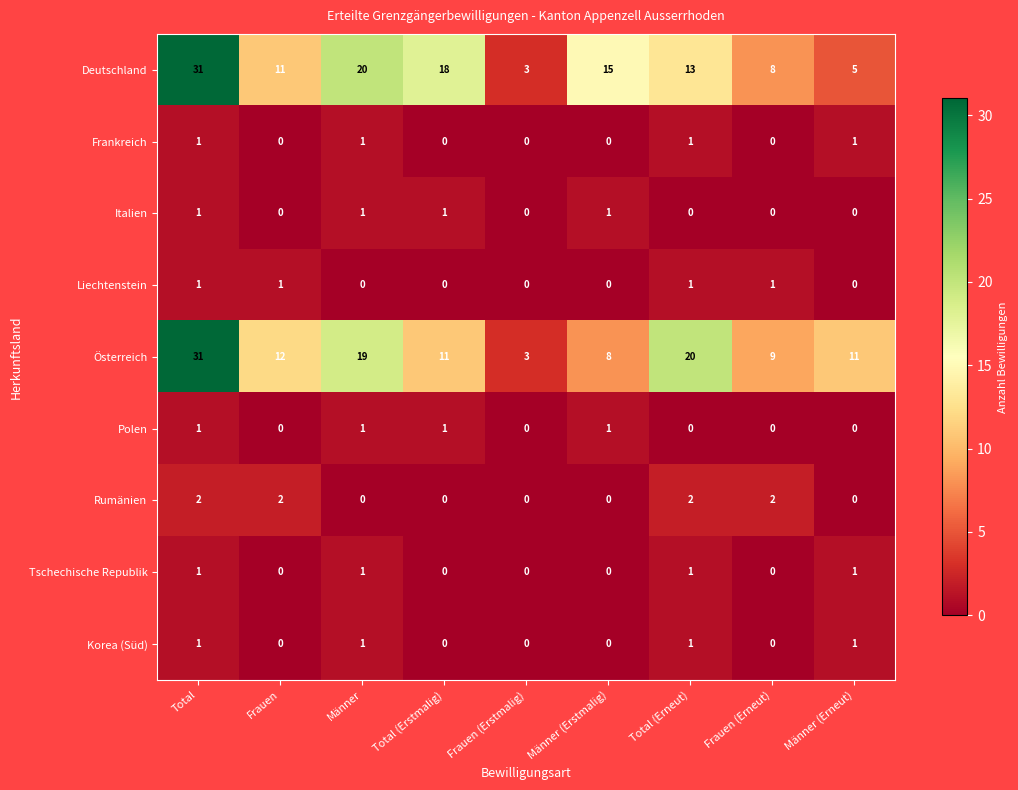

The value of Korea (Süd) at Männer is 1. True or false?

True